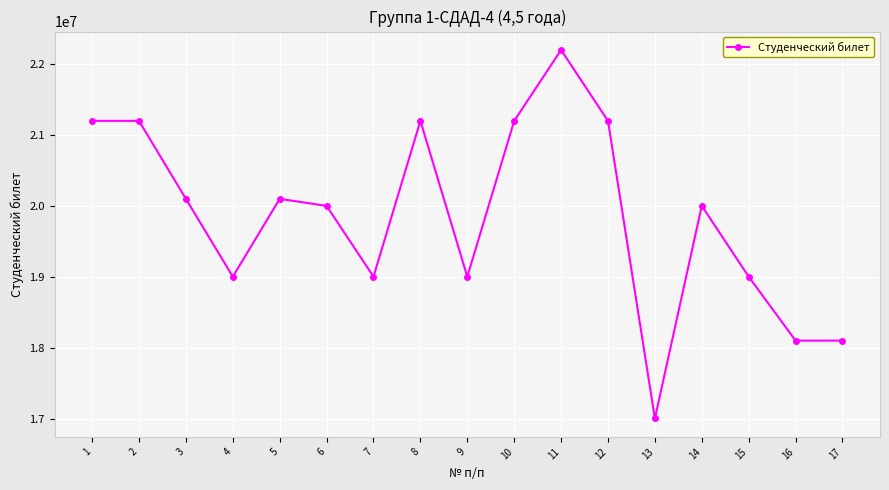

Between 6 and 7, which is larger?

6